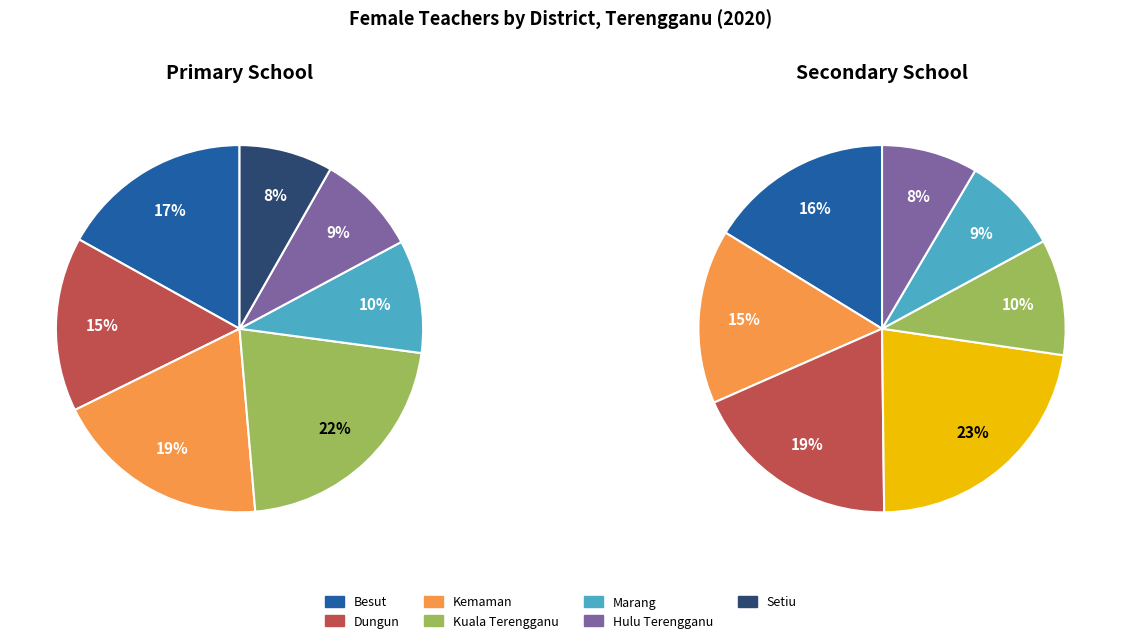

Which slice is the smallest?

Setiu